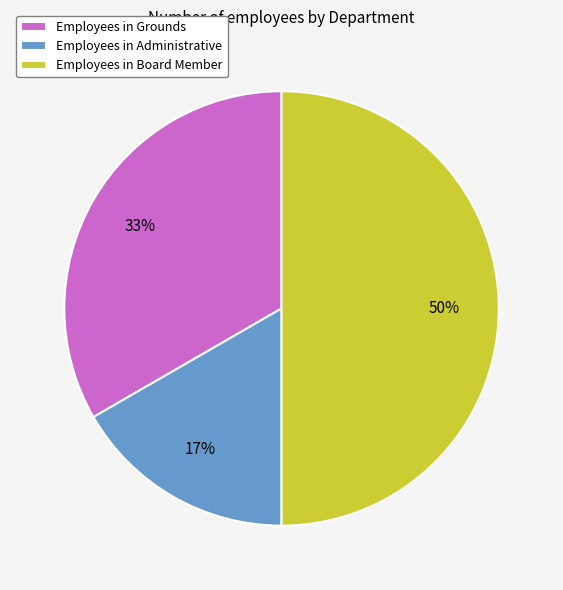

Rank the categories by value from highest to lowest.

Employees in Board Member, Employees in Grounds, Employees in Administrative